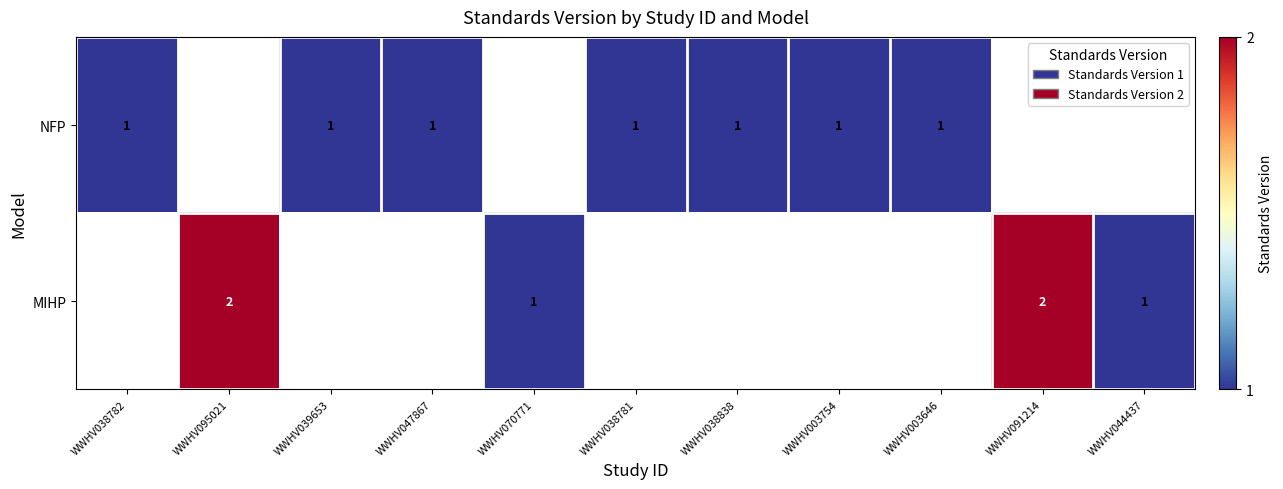

Count the number of data series in this chart.

2